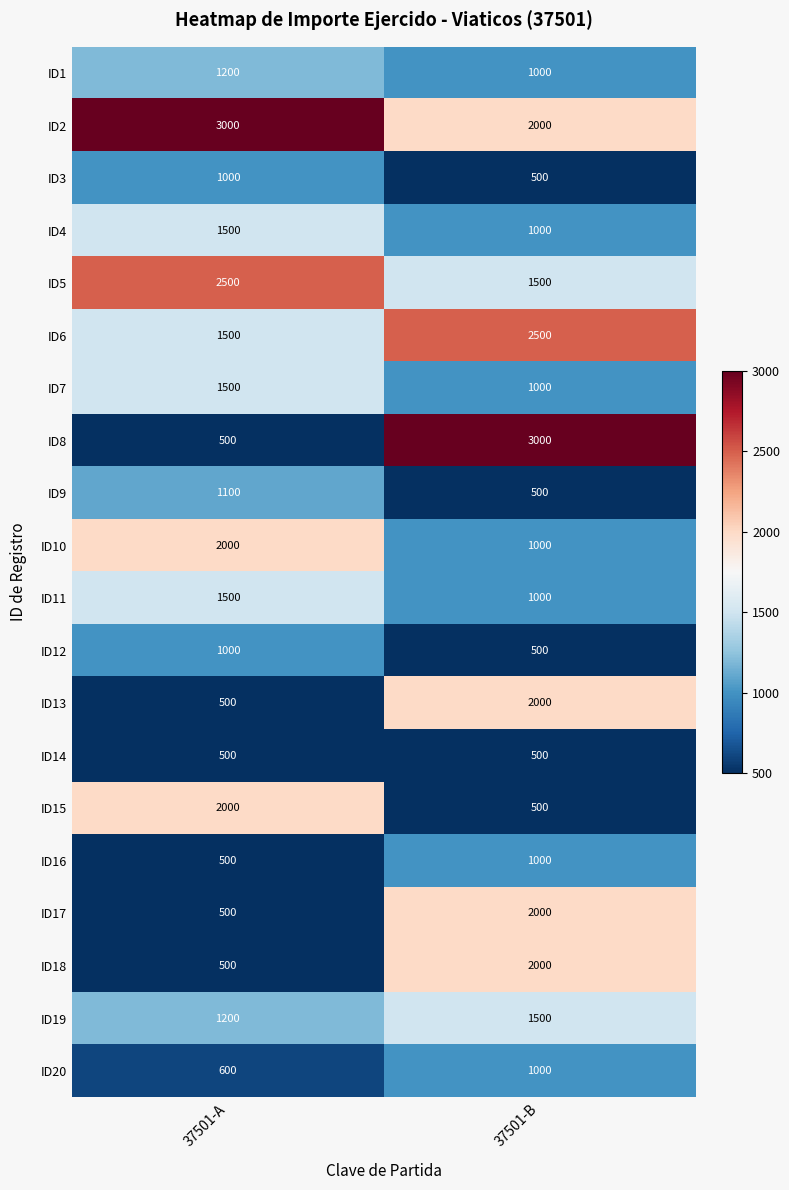

What is the sum of all ID16 values?

1500